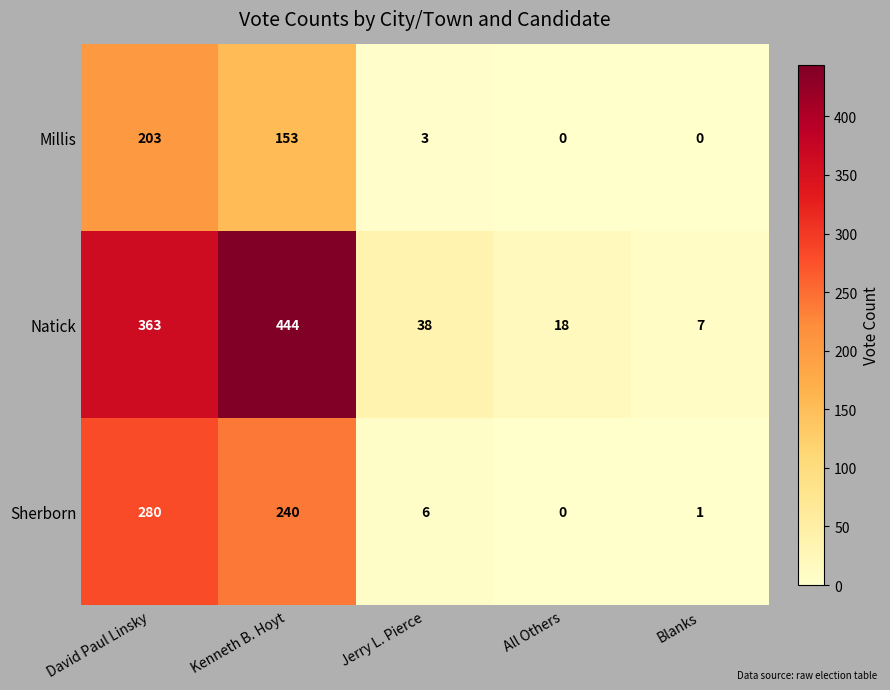

How many data points in Sherborn are less than 6?

2